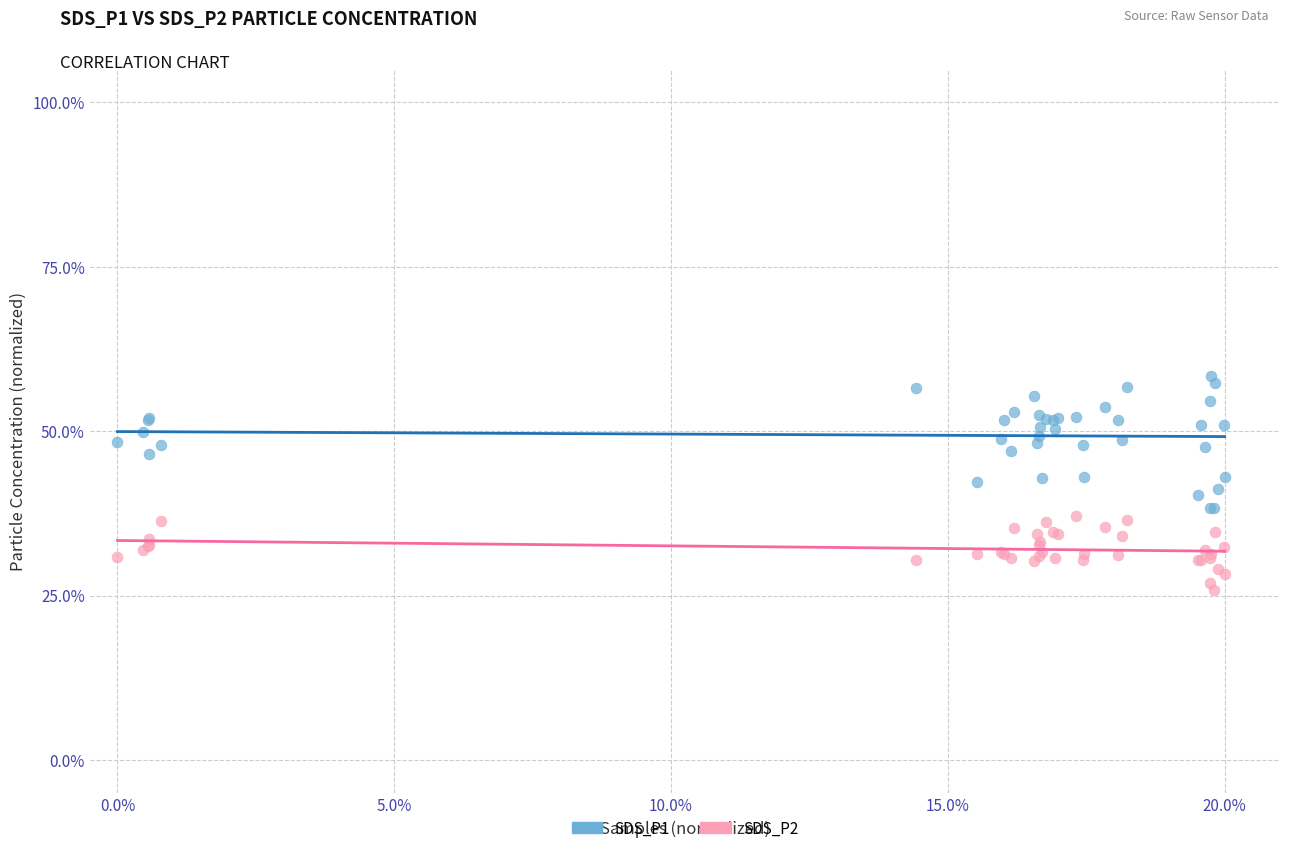

What is the X range (max minus min) for the scatter plot?

20.0